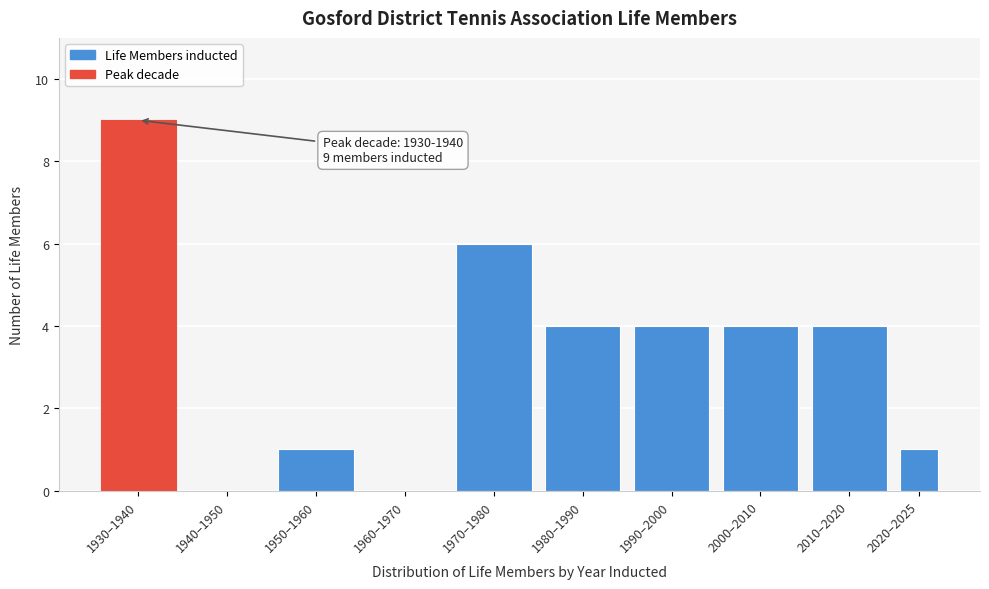

Reading left to right, extract all data points from this chart.

1930–1940=9	1940–1950=0	1950–1960=1	1960–1970=0	1970–1980=6	1980–1990=4	1990–2000=4	2000–2010=4	2010–2020=4	2020–2025=1